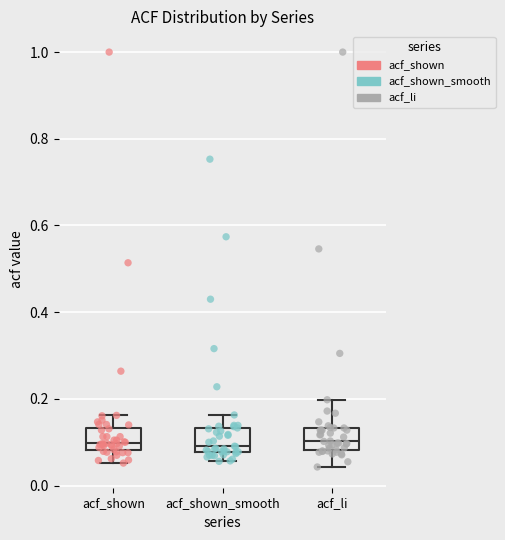

Reading left to right, read every box against the y-axis: the position of its median line, the range the box covers, and the ends of its whiskers. The values are not printed on the chart, so give them approximately, as read against the axis.

acf_shown: median 0.10, box 0.08 to 0.14, whiskers 0.06 to 0.16
acf_shown_smooth: median 0.10, box 0.08 to 0.14, whiskers 0.06 to 0.16
acf_li: median 0.10, box 0.08 to 0.14, whiskers 0.04 to 0.20